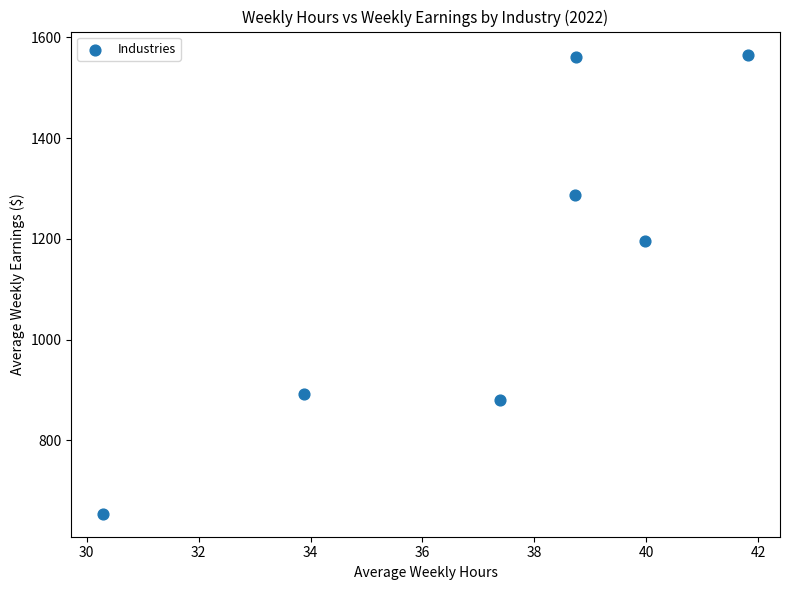

What Y value in the scatter plot is closest to 1110?

1195.2